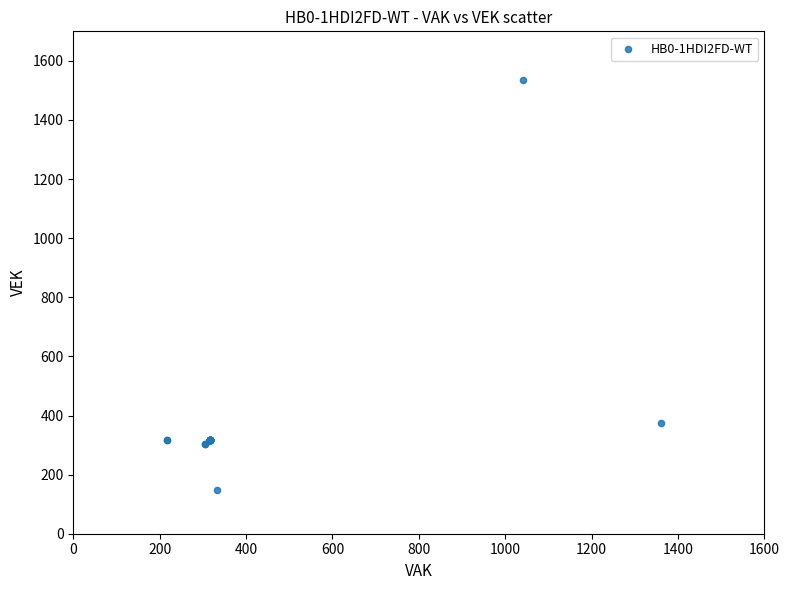

What Y value in the scatter plot is closest to 842?

376